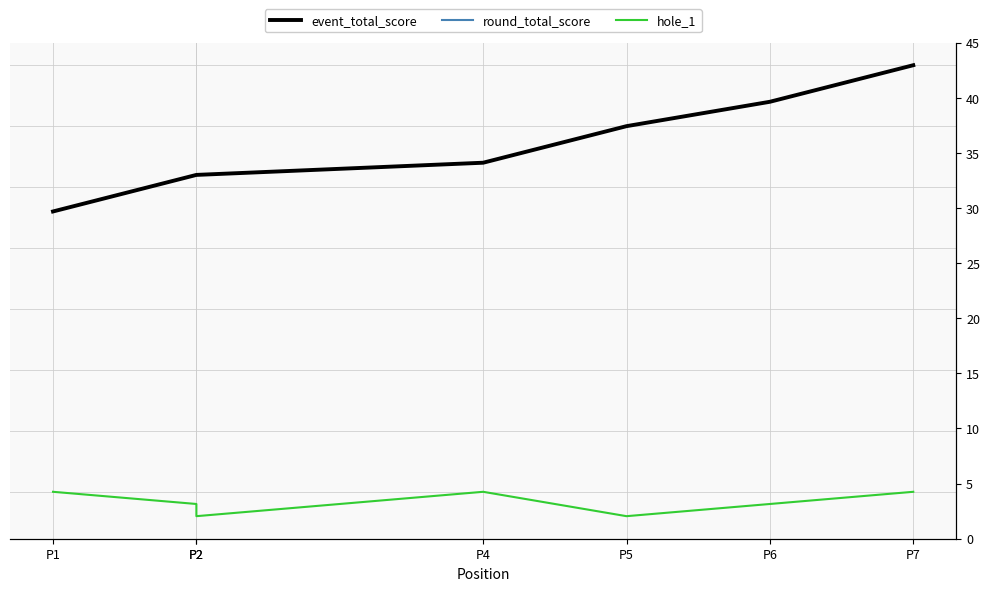

Is it true that hole_1 equals 6 at P2?

False